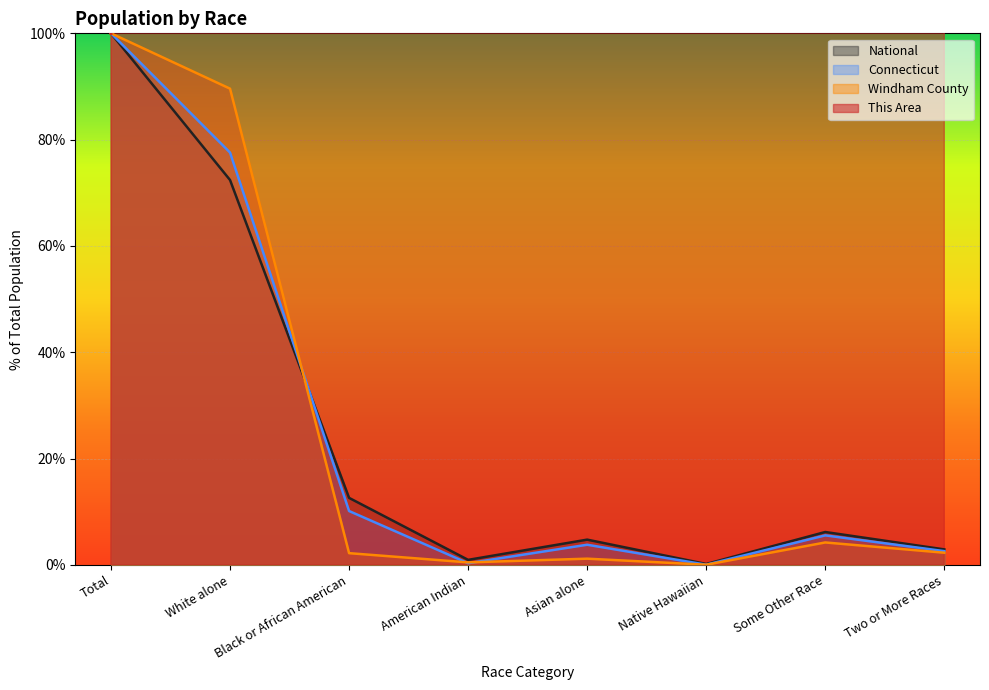

Which series has the largest range (max minus min)?

This Area